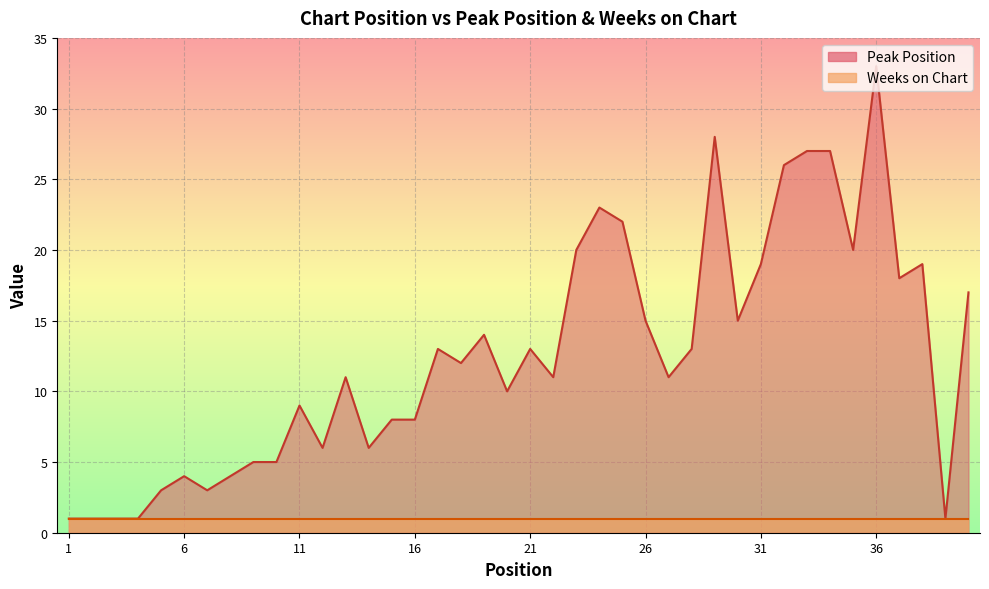

Which category has the highest value across all series?

36